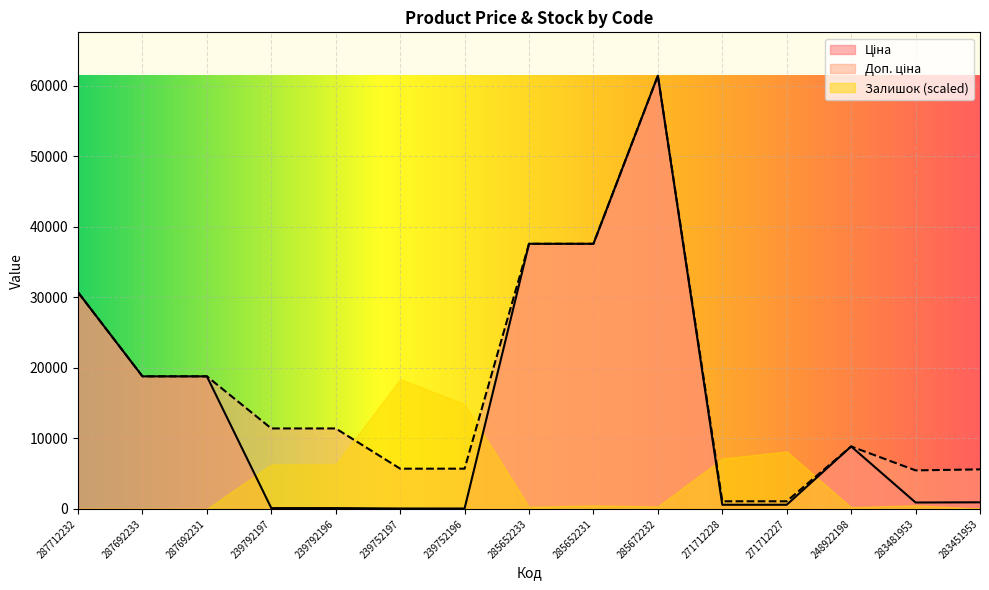

List the labels in order of Доп. ціна value, smallest first.

271712228, 271712227, 283481953, 283451953, 239752197, 239752196, 248922198, 239792197, 239792196, 287692233, 287692231, 287712232, 285652233, 285652231, 285672232